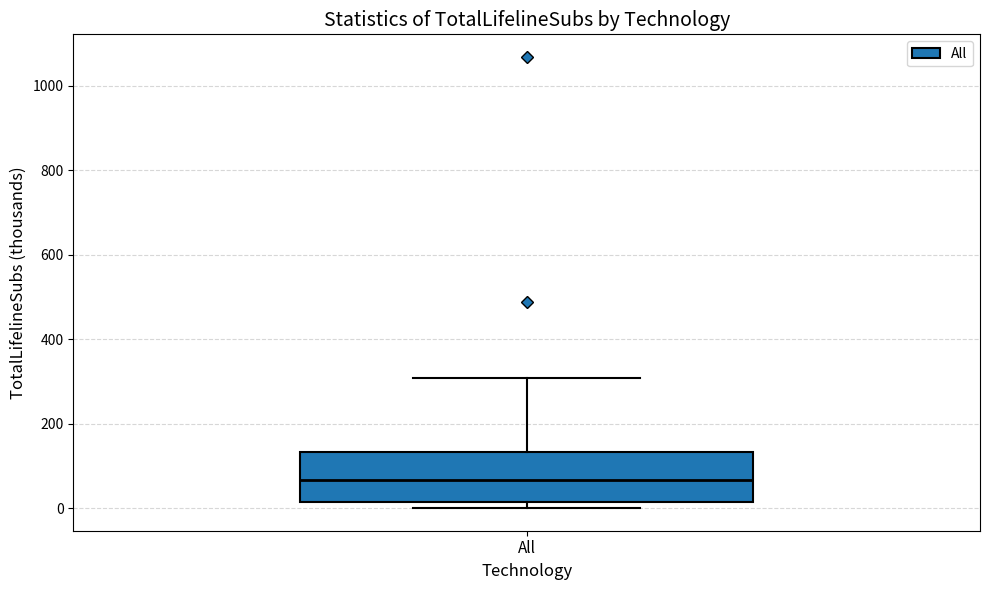

Transcribe this box plot: give where the median line is, the range the box spans, and where the two whiskers end, as read against the y-axis. The values are not printed on the chart, so give them approximately, as read against the axis.

median 60, box 20 to 140, whiskers 0 to 300